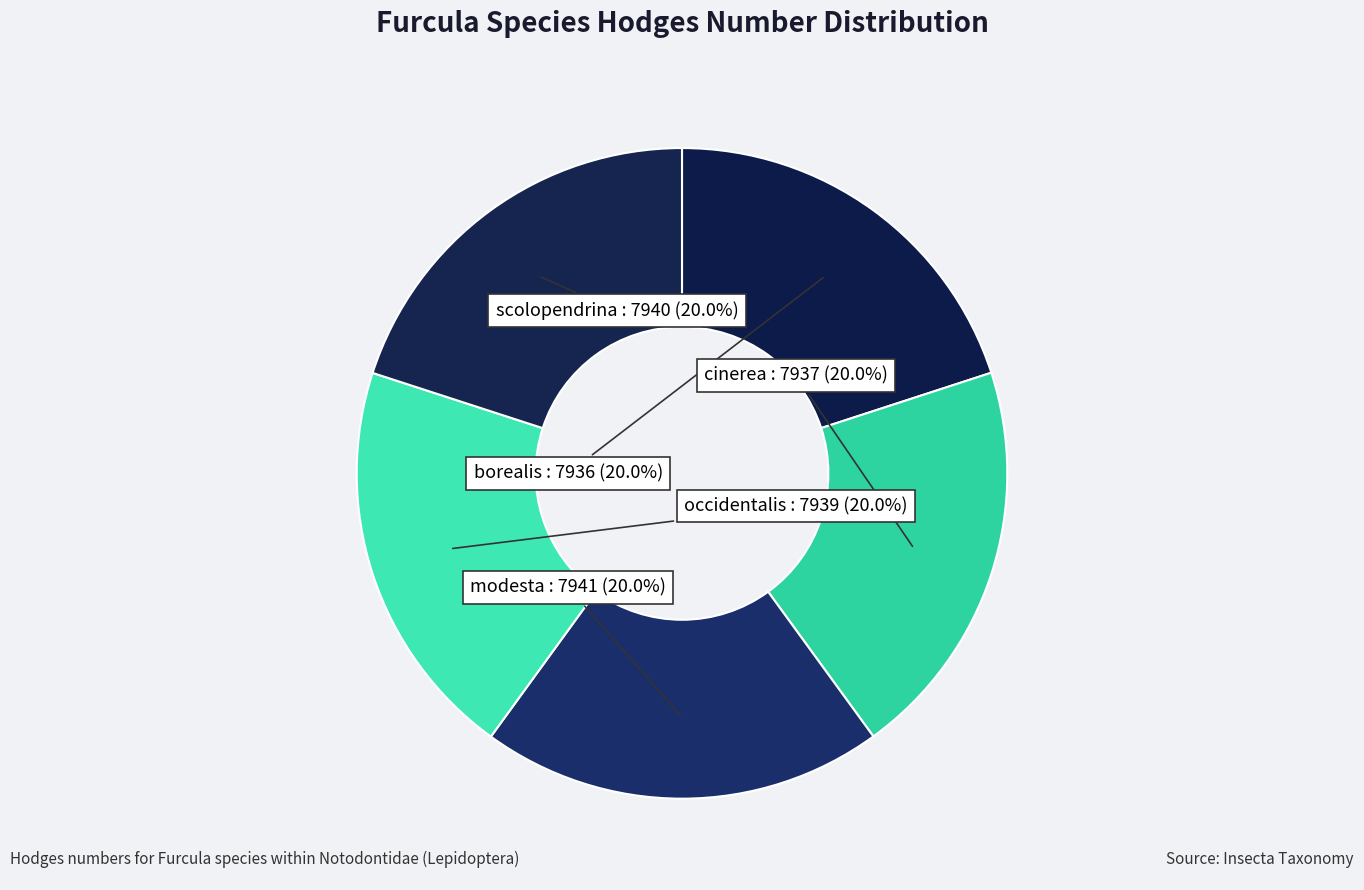

Do borealis and modesta together represent more than half of the pie?

No